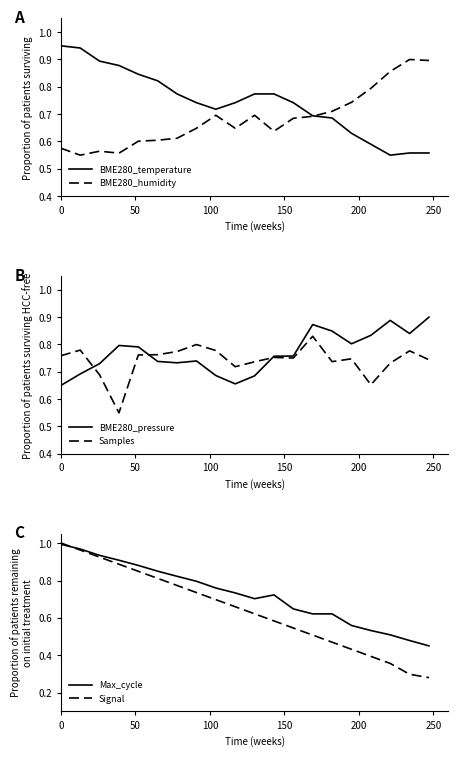

What is the lowest value of the Max_cycle series?

0.5